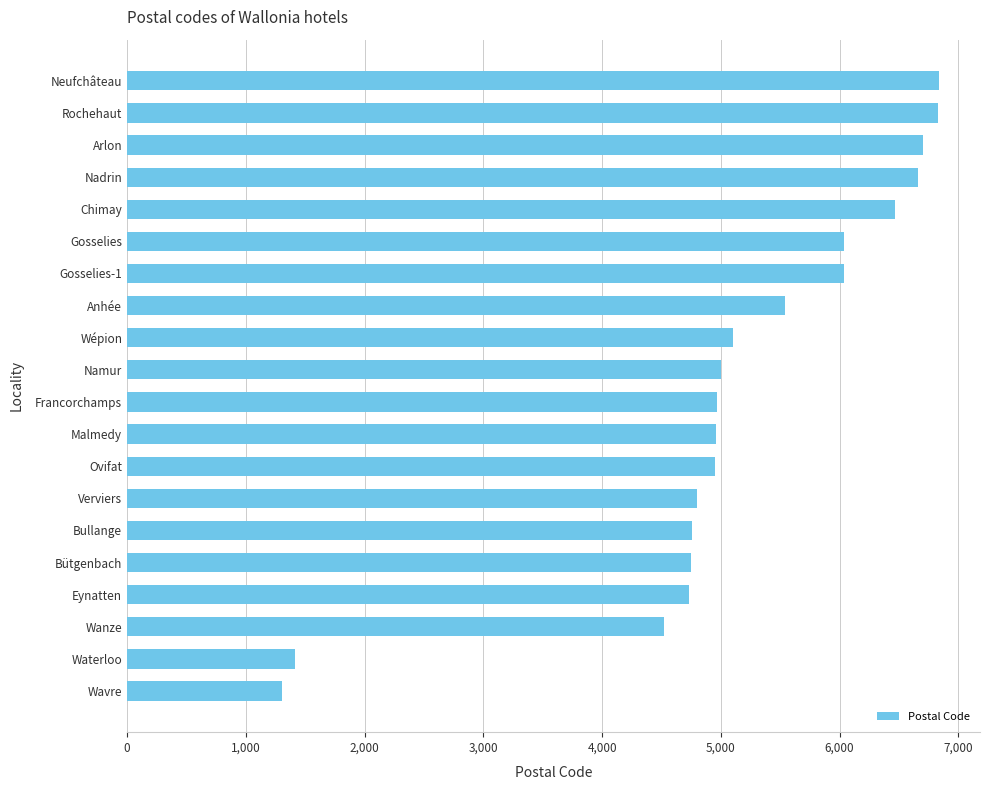

What is the change in value from Gosselies to Wépion?

-941